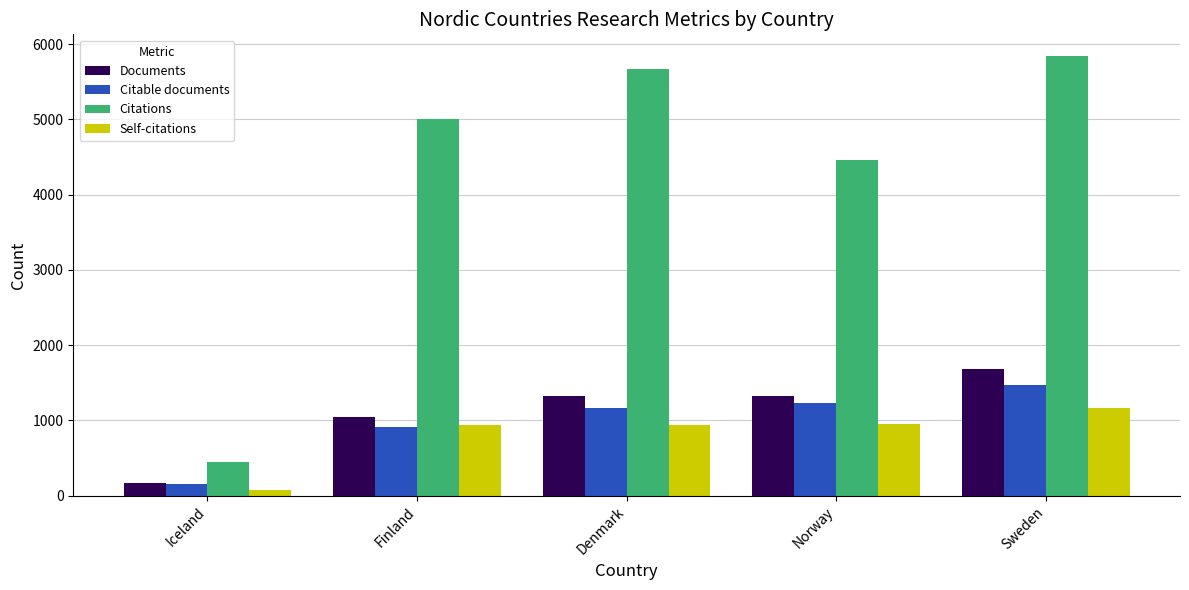

What is the average value of the Citations series?

4290